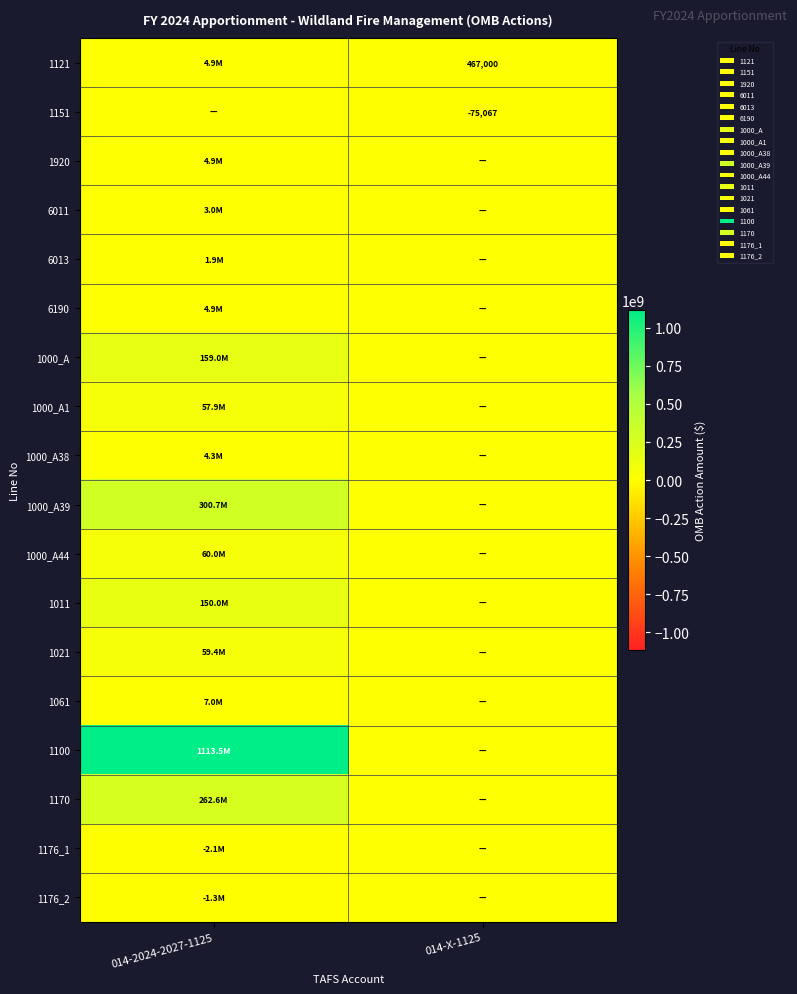

The value of 1151 at 014-X-1125 is -106964. True or false?

False